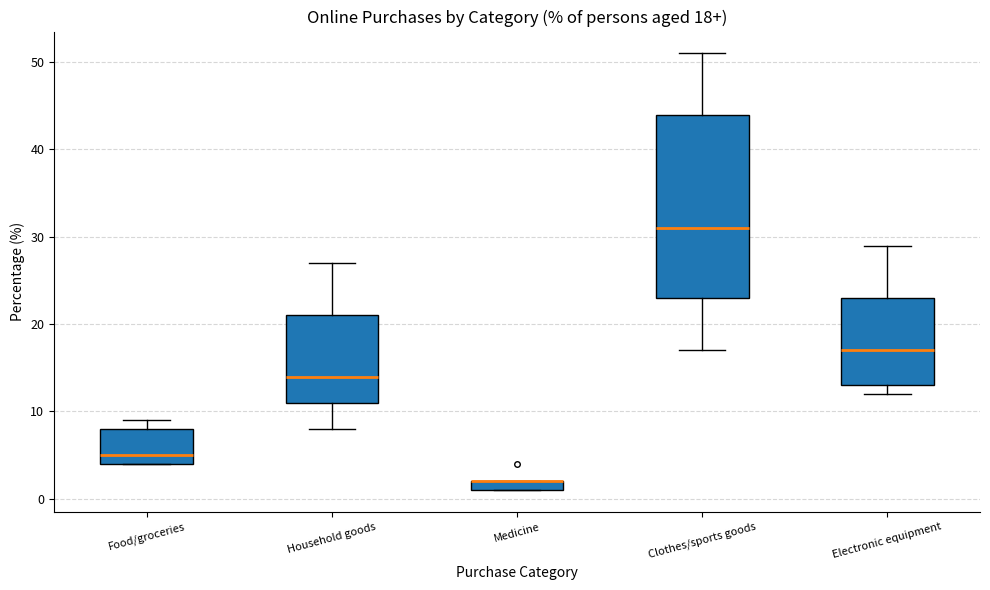

Comparing the boxes themselves (not the whiskers), which one is the tallest?

Clothes/sports goods